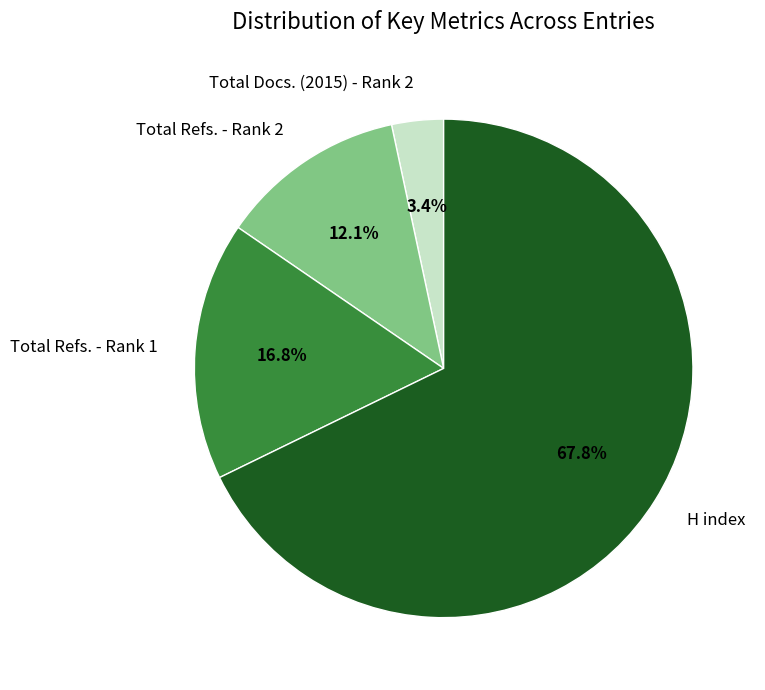

Is it true that H index is 68% of the pie?

True